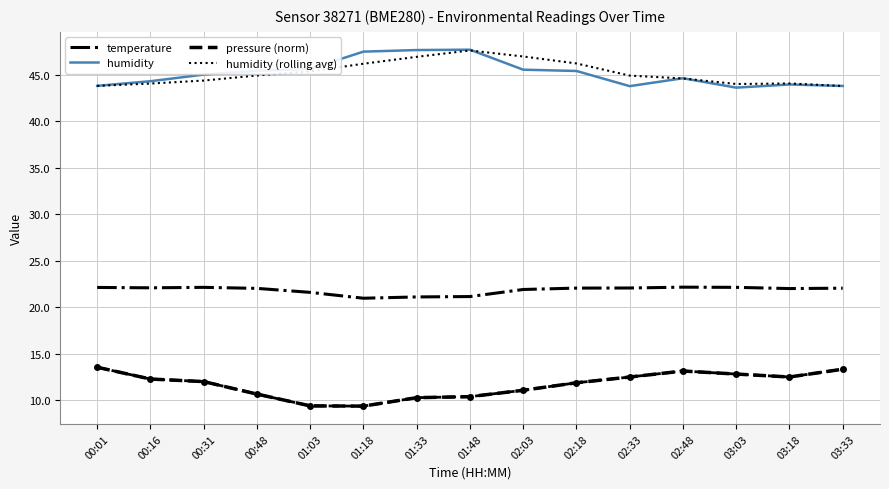

What is the sum of all pressure (norm) values?

175.2